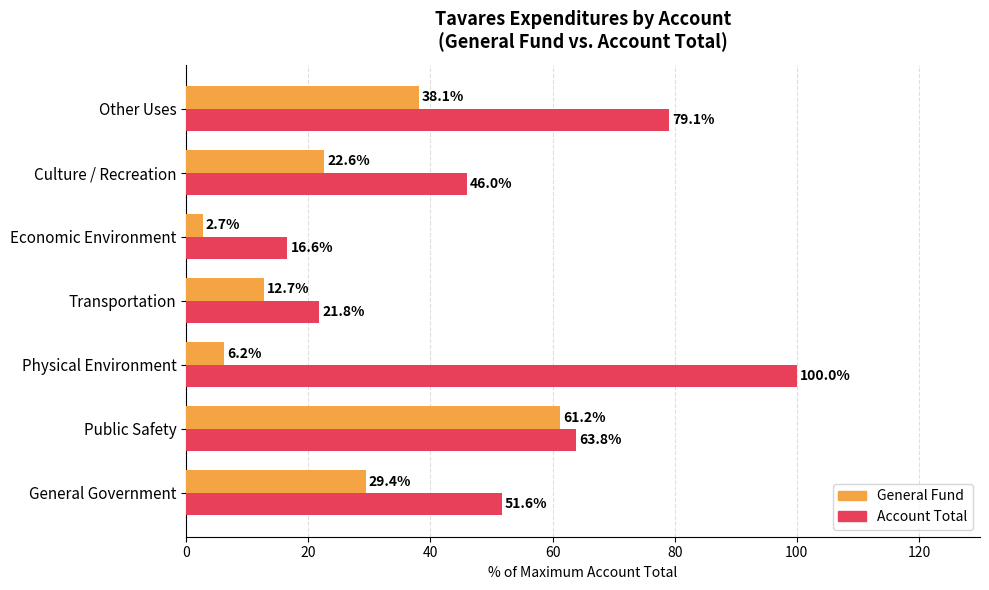

The value of General Fund at Transportation is 12.7. True or false?

True